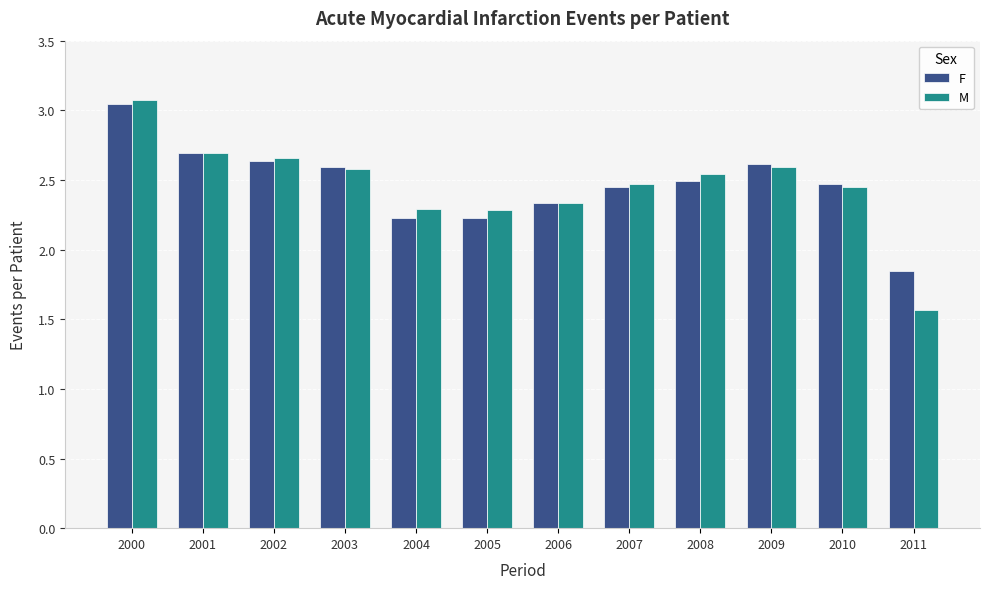

How many groups of bars are there?

12